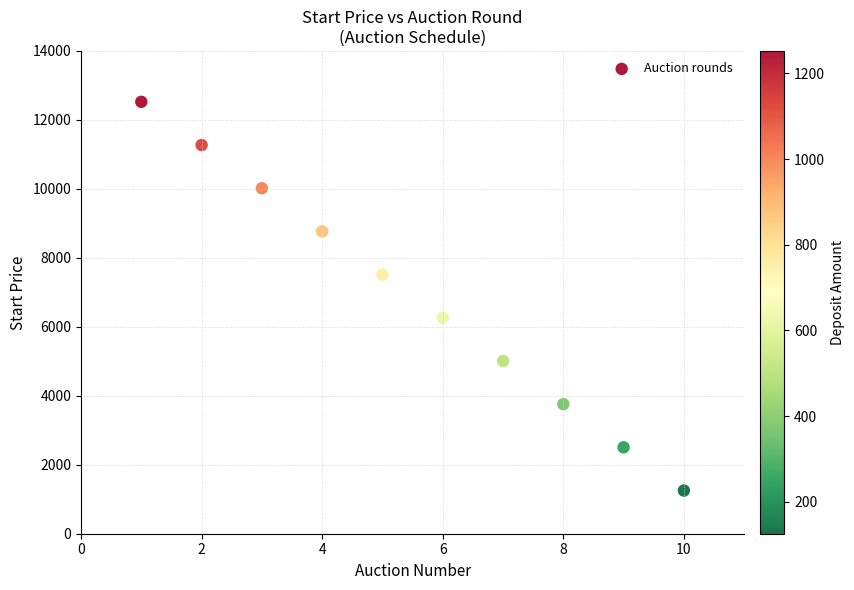

What is the average X value?

5.5